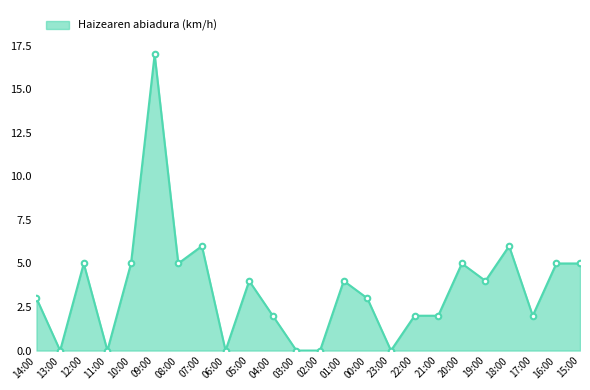

How many data points are less than 4?

12